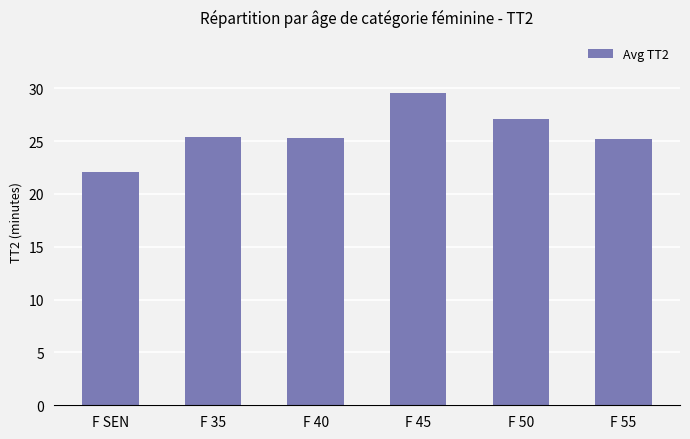

What position from the right is F 50?

2